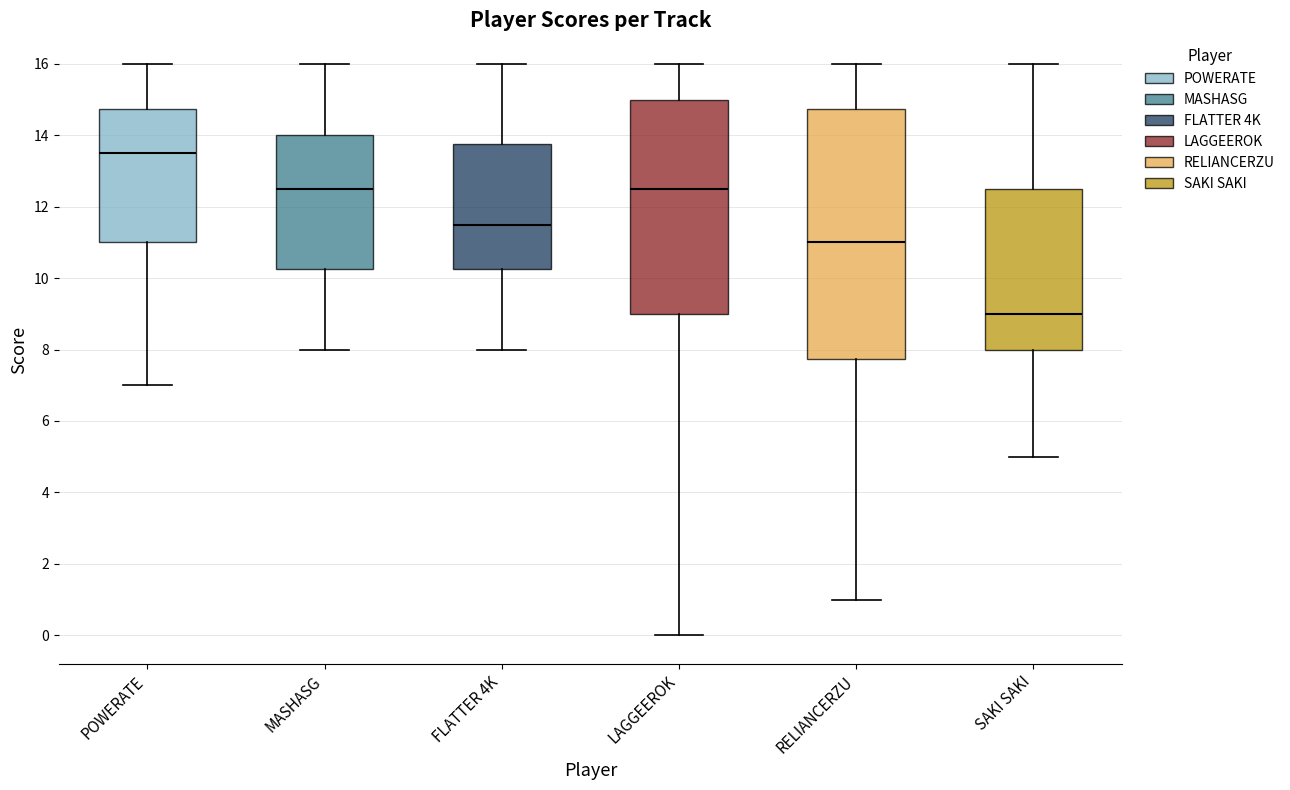

Which box's median line is the lowest?

SAKI SAKI